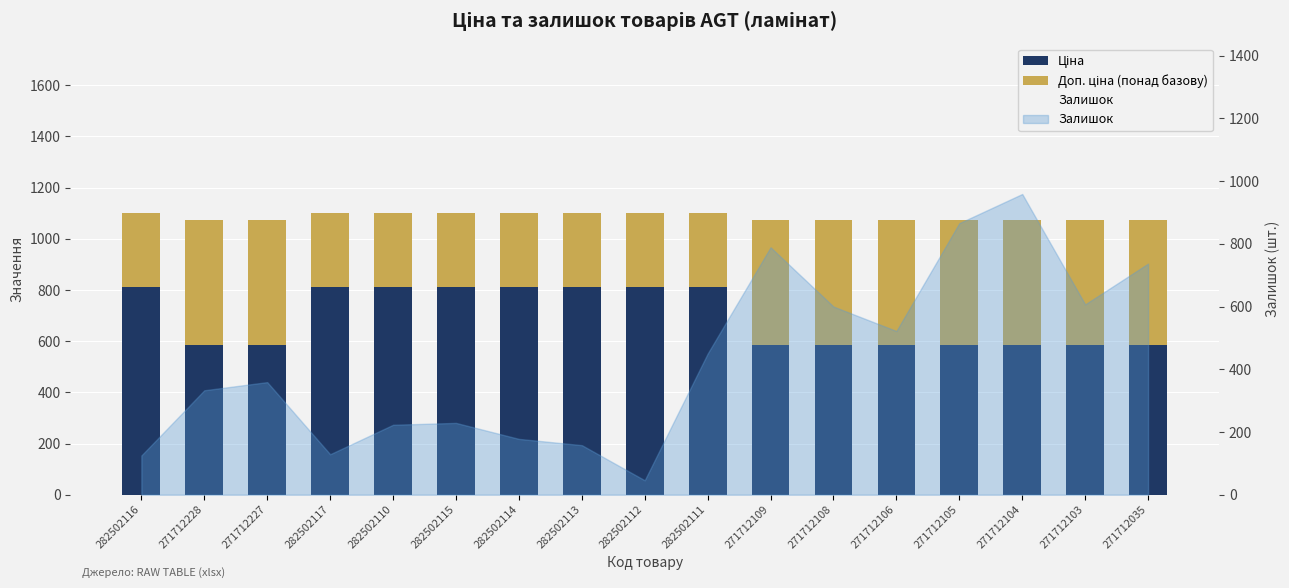

Between 282502117 and 282502113, which series saw the biggest shift?

Залишок